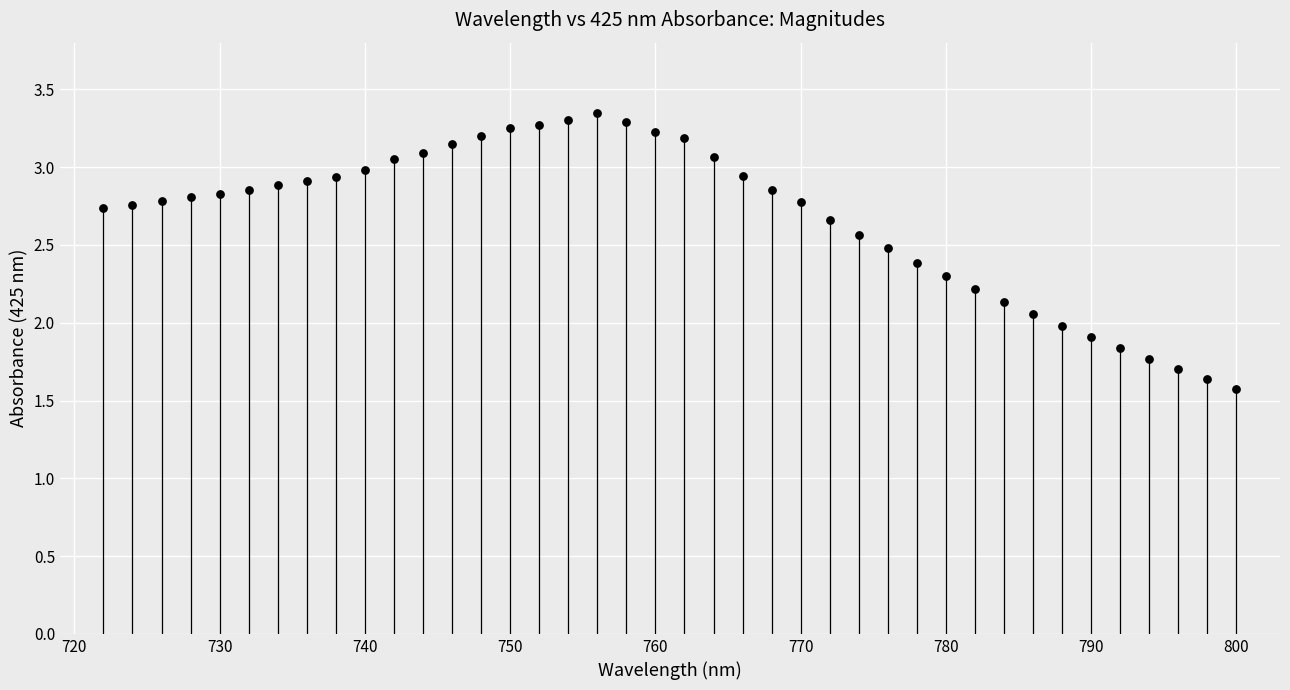

What is the range of X values (max minus min)?

78.0